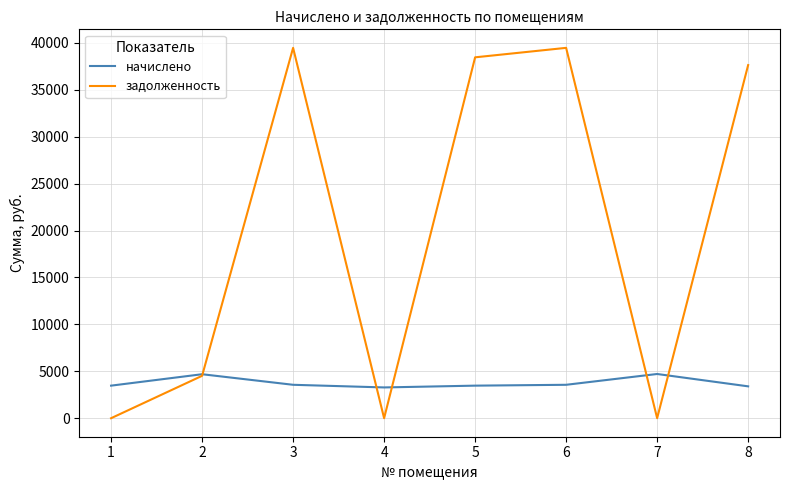

Where does the задолженность series first go above 37629?

3